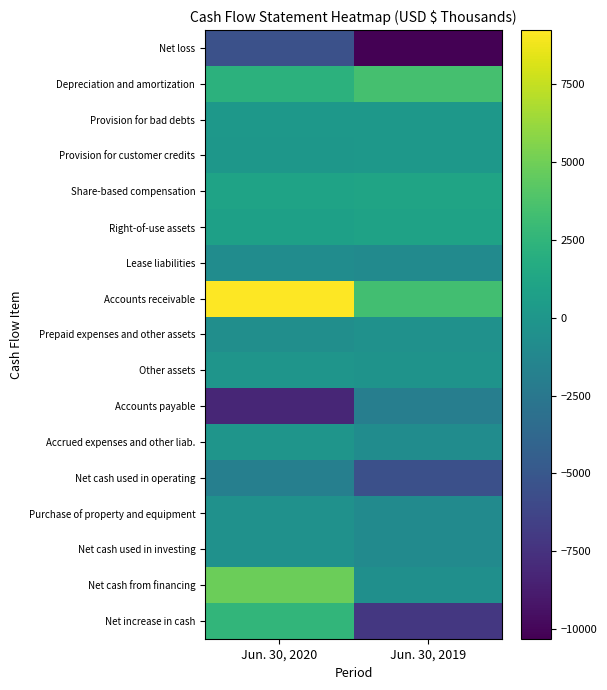

What is the total value across all series at Jun. 30, 2019?

-20867